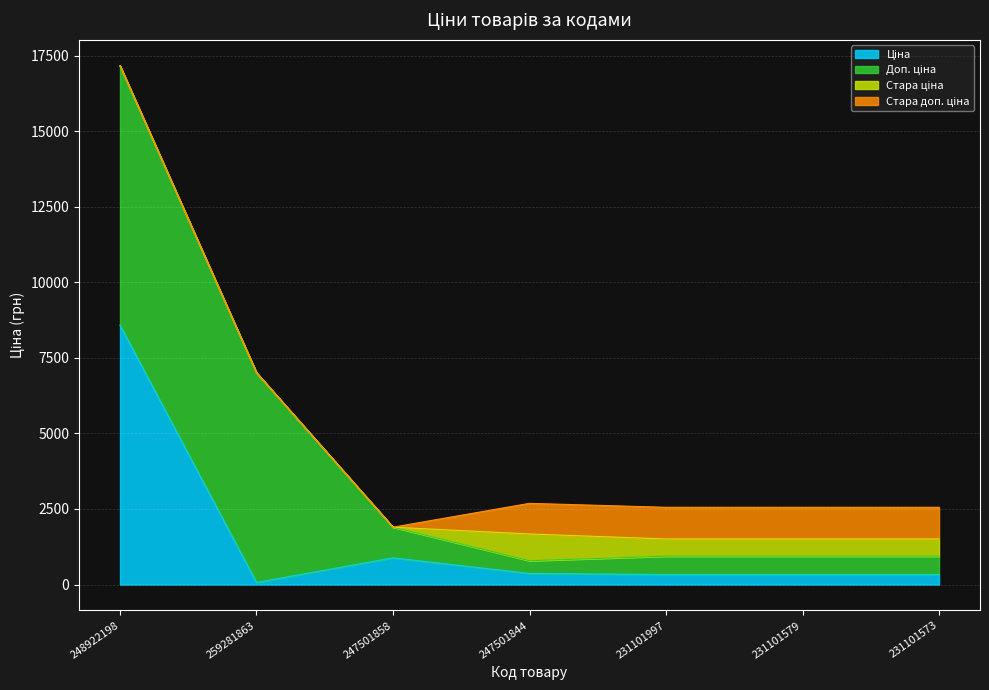

Which category has the lowest value across all series?

248922198